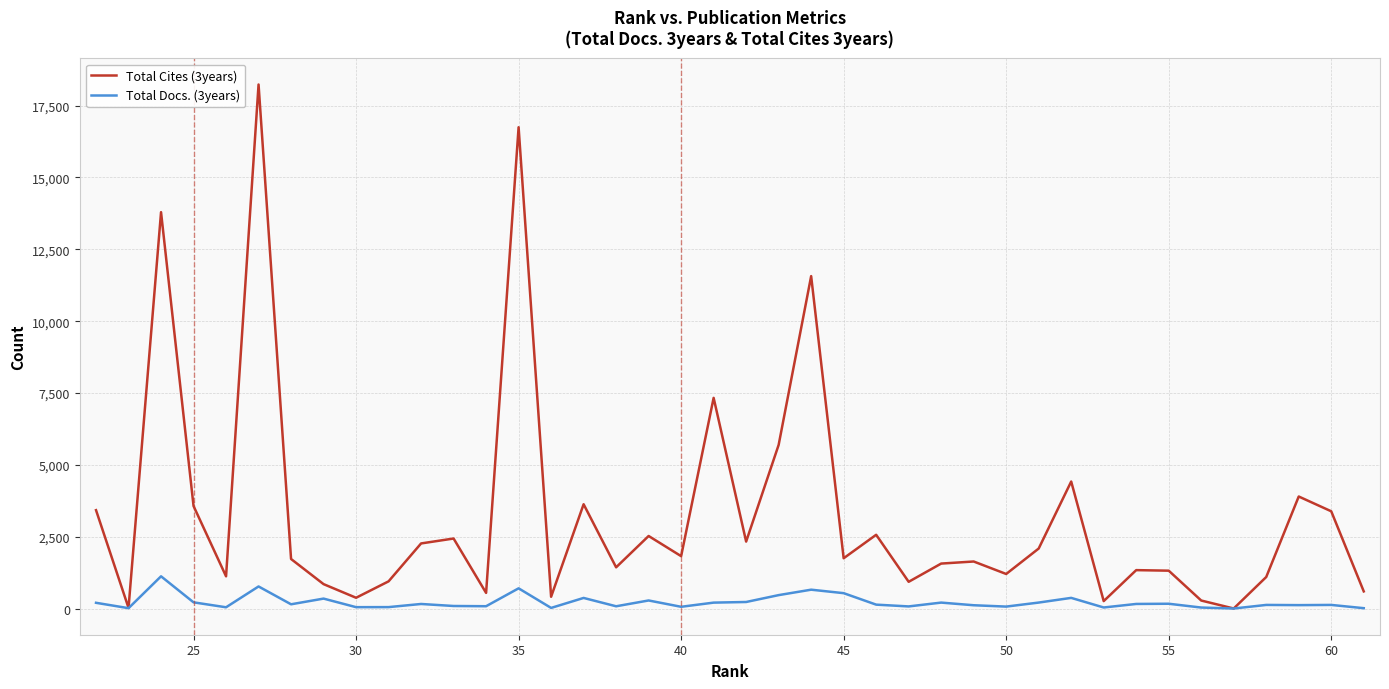

What is the minimum value shown in the chart?

9